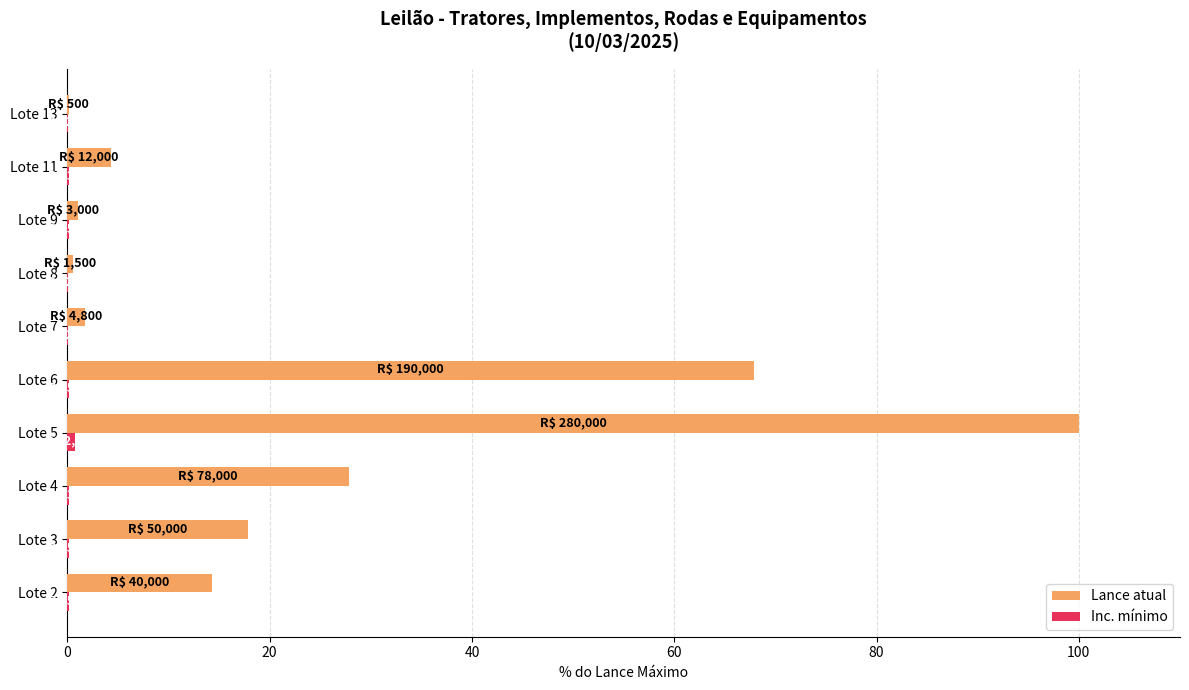

Where is Lance atual nearest to the value 50?

Lote 6